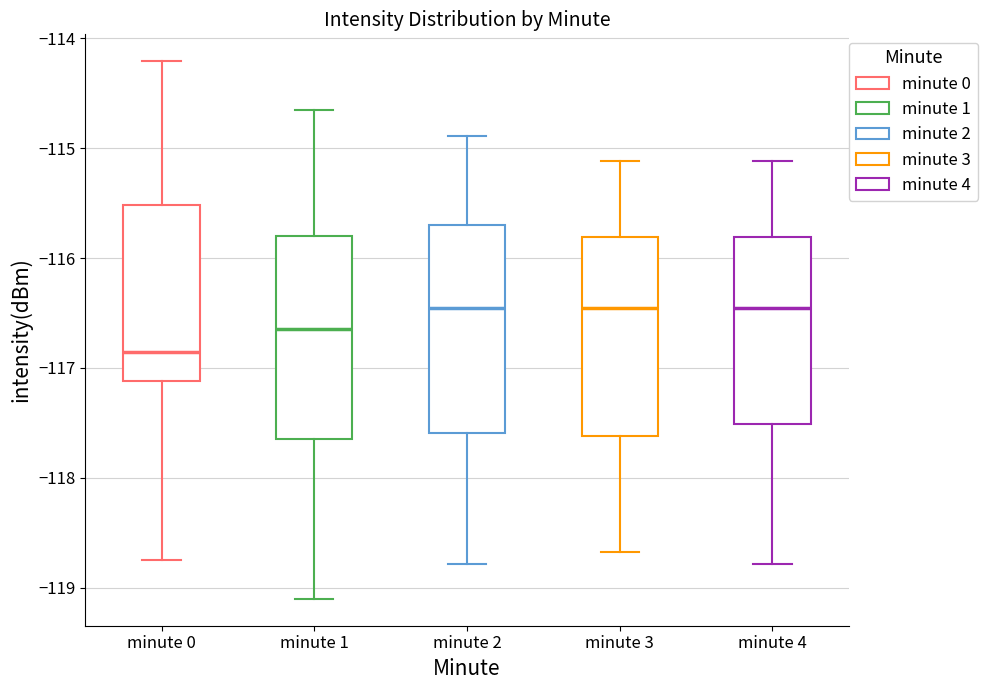

Reading left to right, transcribe this box plot: for each box, give where its median line is, the range the box spans, and where its two whiskers end, as read against the y-axis. The values are not printed on the chart, so give them approximately, as read against the axis.

minute 0: median -116.9, box -117.1 to -115.5, whiskers -118.8 to -114.2
minute 1: median -116.6, box -117.6 to -115.8, whiskers -119.1 to -114.7
minute 2: median -116.4, box -117.6 to -115.7, whiskers -118.8 to -114.9
minute 3: median -116.4, box -117.6 to -115.8, whiskers -118.7 to -115.1
minute 4: median -116.4, box -117.5 to -115.8, whiskers -118.8 to -115.1